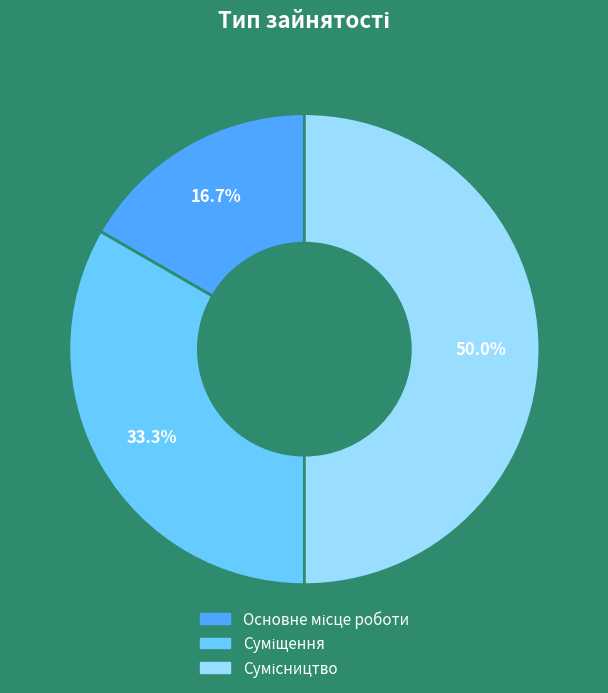

How many segments does this pie chart have?

3